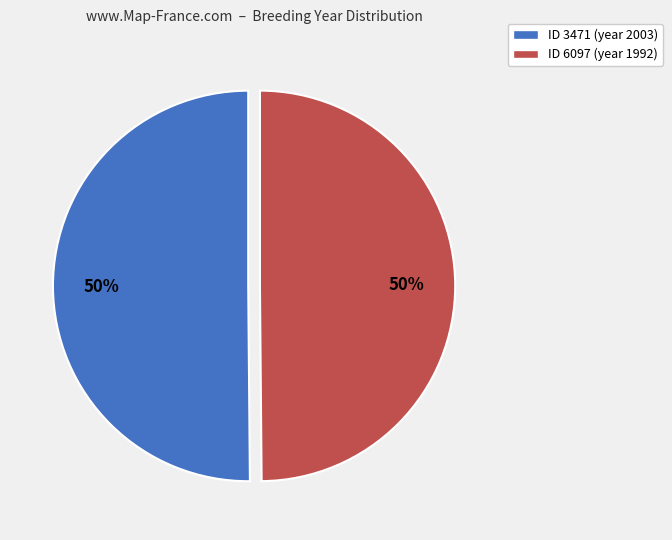

The ID 3471 (year 2003) slice represents 50% of the pie. True or false?

True